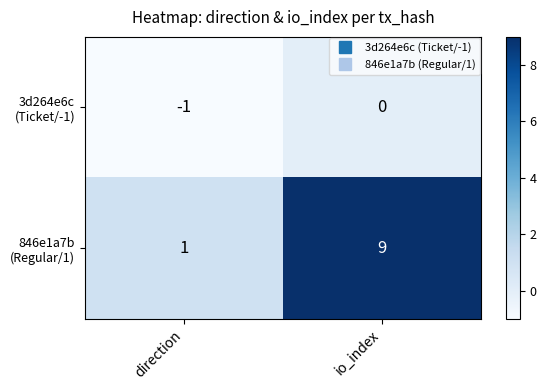

What is the total value across all series at io_index?

9